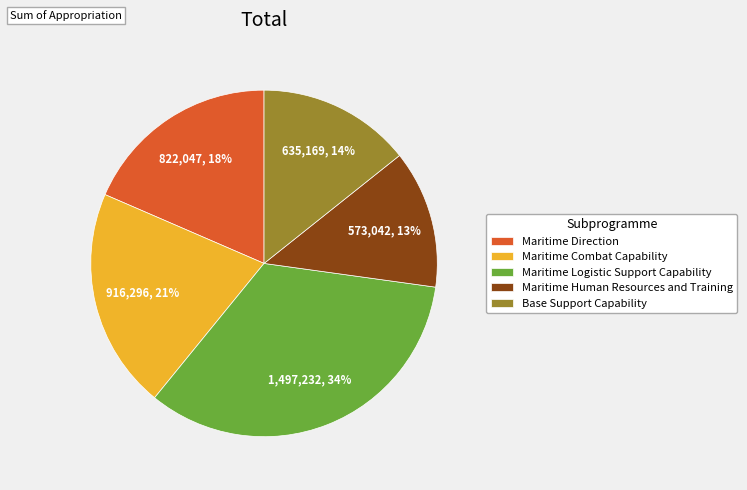

To the nearest percent, what is the difference between the Maritime Combat Capability and Maritime Logistic Support Capability slice percentages?

13%